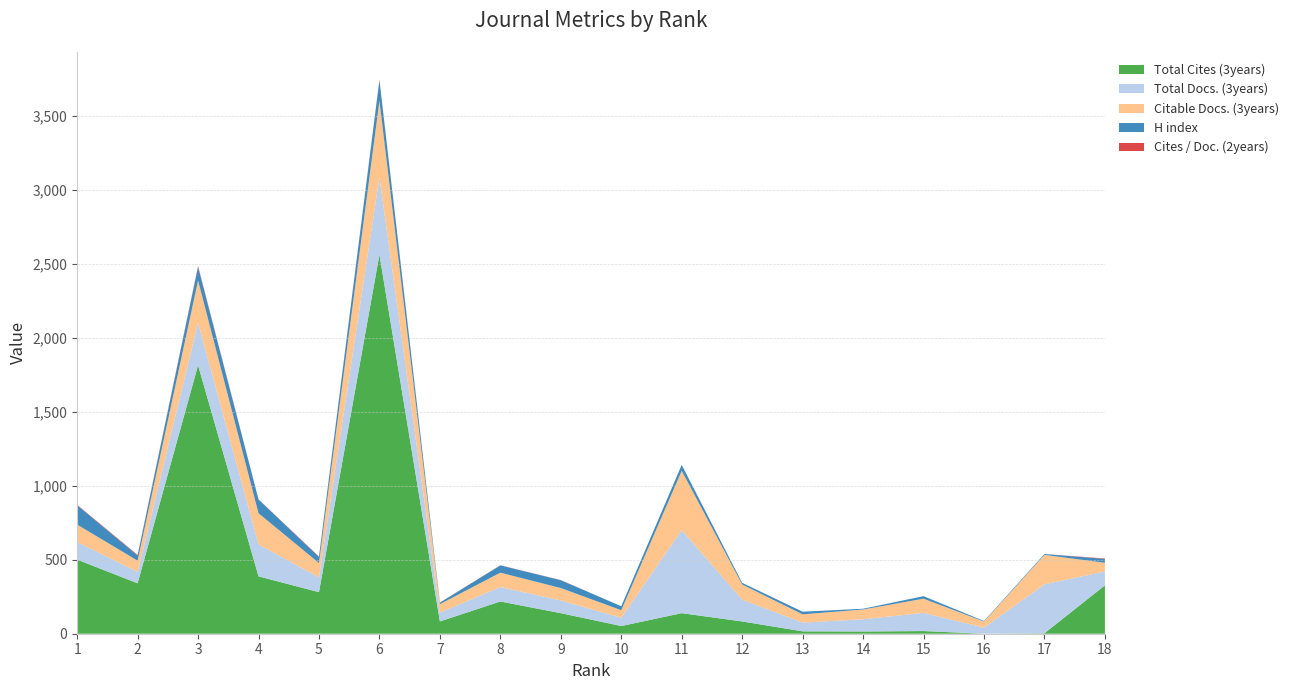

Reading left to right, list all the values displayed in this chart.

H index: 131	35	92	93	41	138	10	49	53	27	40	11	18	5	17	4	6	26
Cites / Doc. (2years): 3	4	6	1	3	4	1	1	1	0	0	0	0	0	0	0	0	3
Total Docs. (3years): 119	77	287	216	100	524	59	98	86	56	562	147	59	83	123	41	331	94
Citable Docs. (3years): 118	76	286	211	97	517	58	97	84	51	401	103	56	66	96	41	199	59
Total Cites (3years): 501	341	1816	388	281	2564	83	218	139	52	139	83	16	15	18	0	3	327